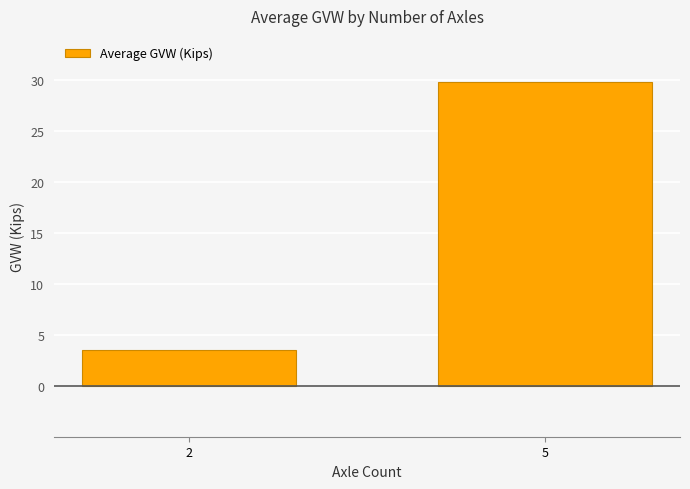

Does the chart contain stacked bars?

No